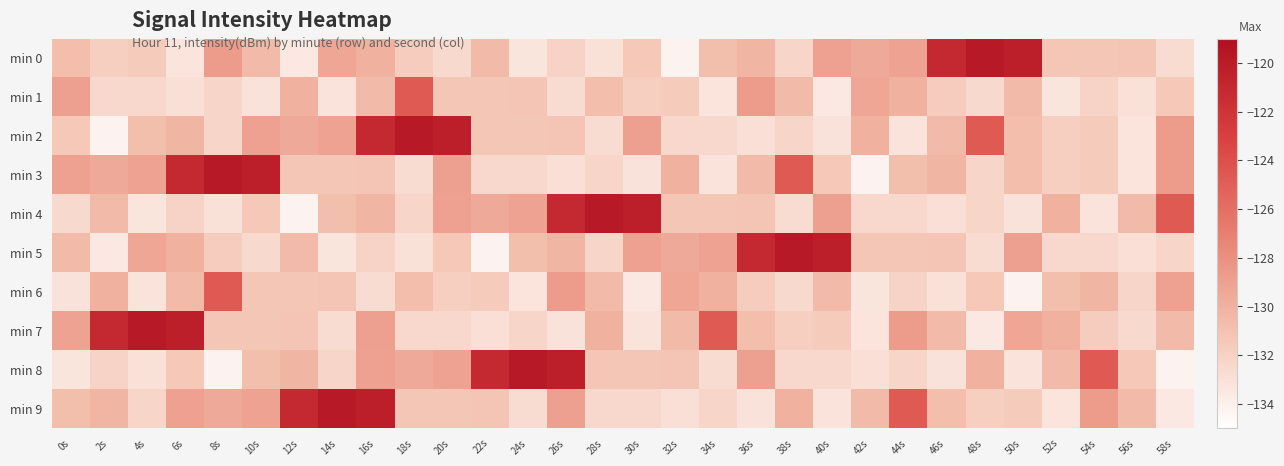

Rank the series at 48s from highest to lowest value.

min 0, min 2, min 8, min 6, min 9, min 3, min 4, min 1, min 5, min 7